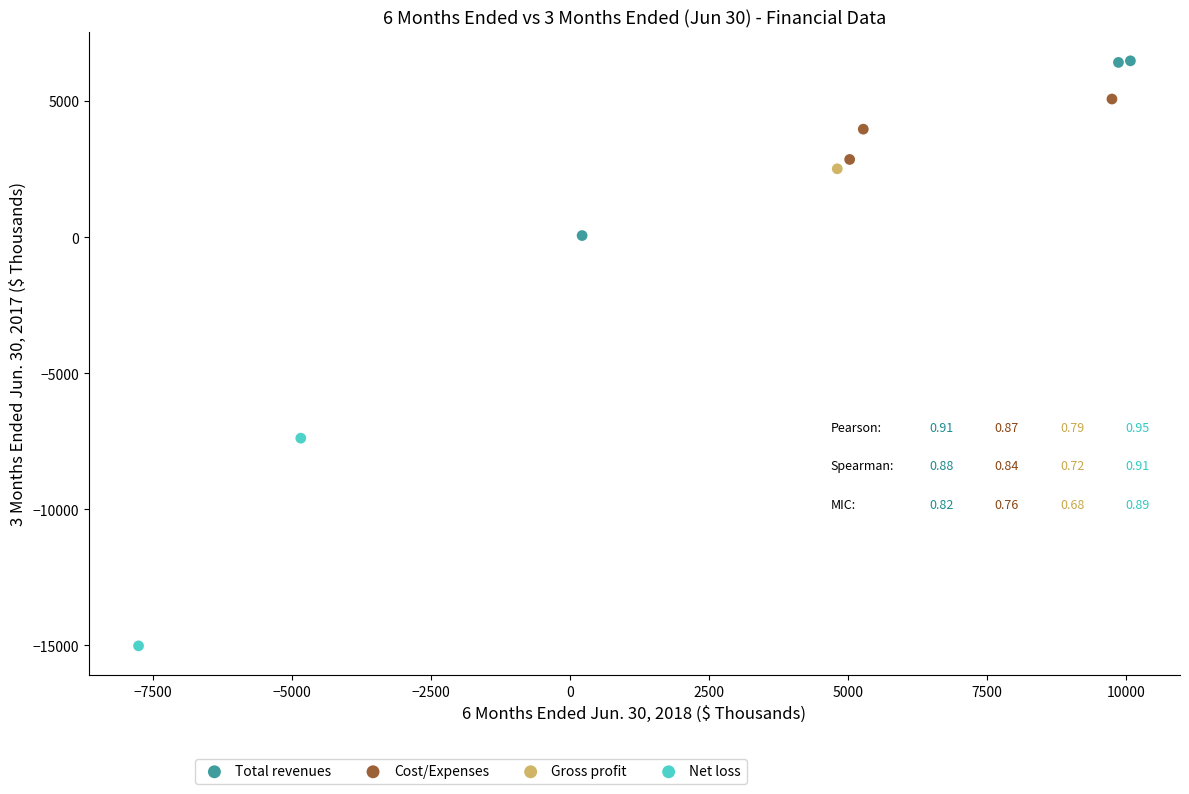

What are all the series names shown in the legend?

Total revenues, Cost/Expenses, Gross profit, Net loss